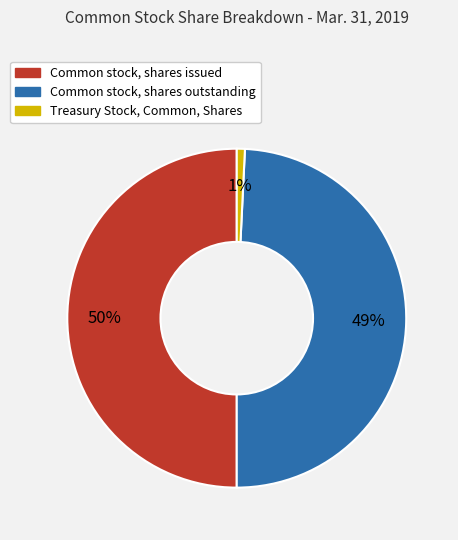

What is the smallest slice in the pie chart?

Treasury Stock, Common, Shares